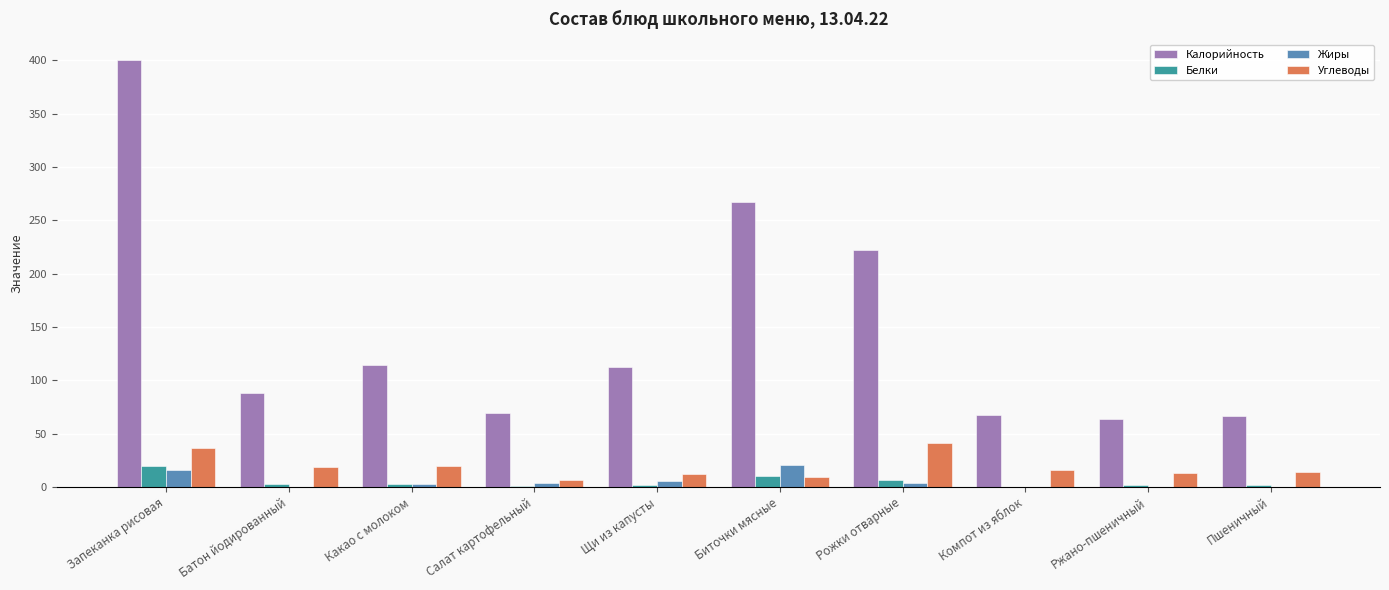

What is the greatest value displayed?

400.1